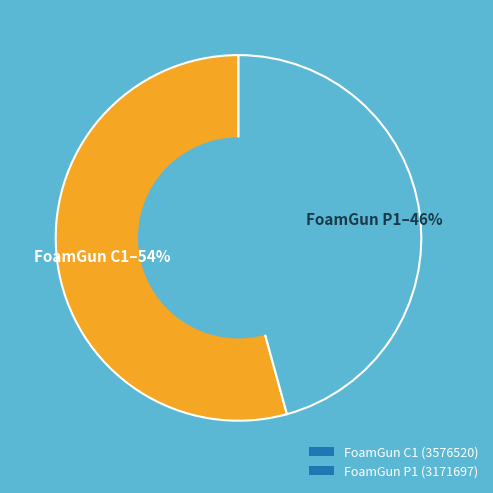

Is it true that FoamGun P1 (3171697) is 46% of the pie?

True